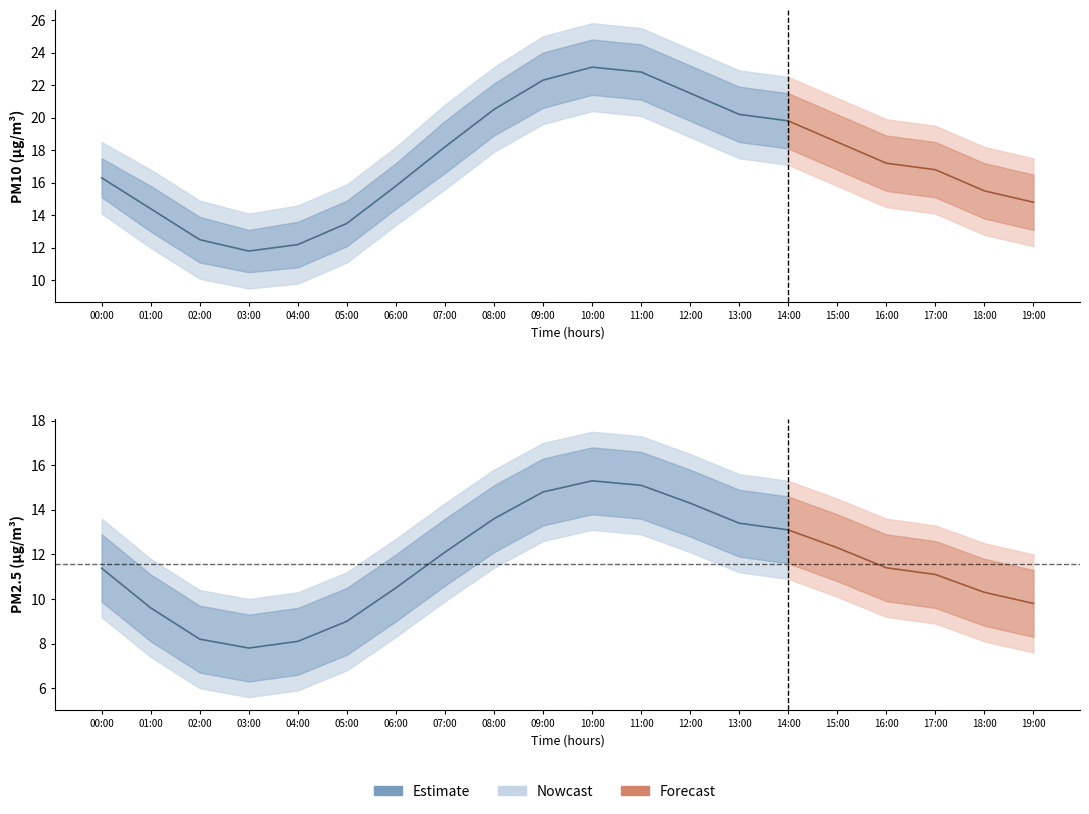

Does the chart display data point markers on the line(s)?

No